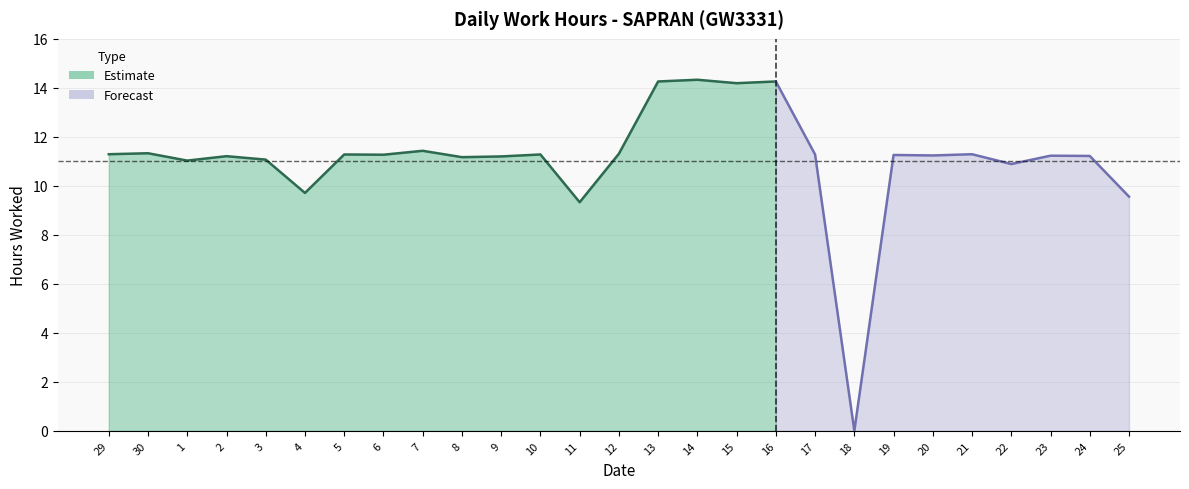

The chart shows a value of 5.0 at 7. True or false?

False